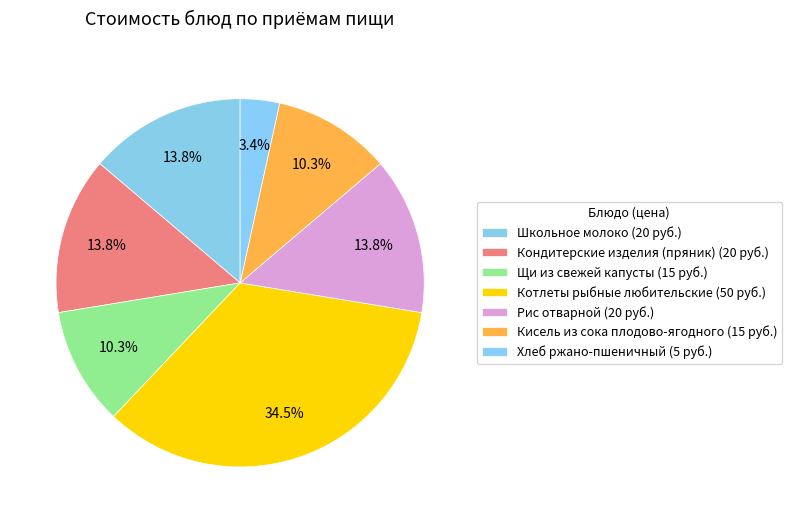

Does any single category account for the majority?

No